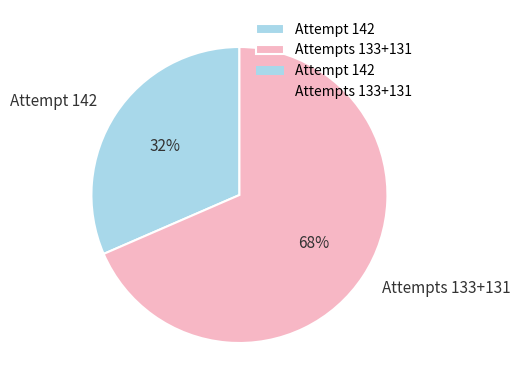

Is the sum of Attempt 142 and Attempts 133+131 greater than half?

Yes